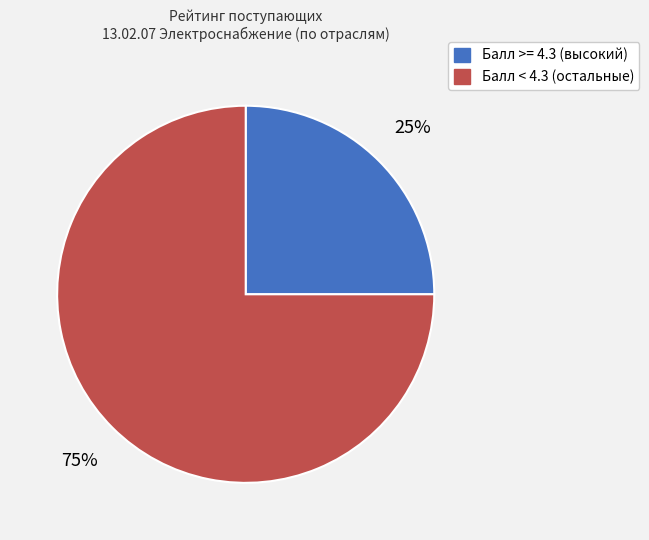

To the nearest percent, what is the difference between the largest and smallest slice percentages?

50%